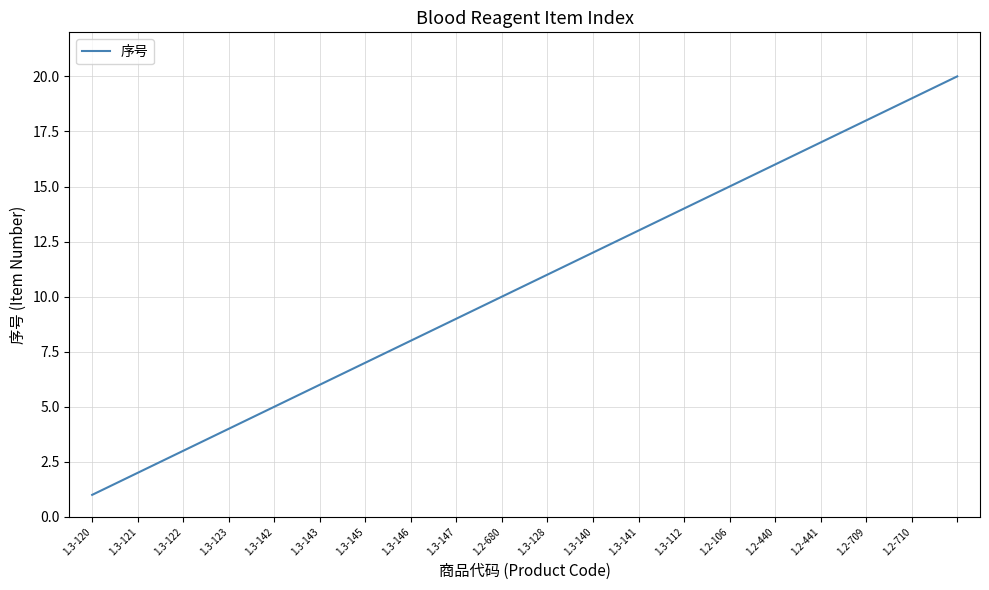

What is the difference between the maximum and minimum values?

19